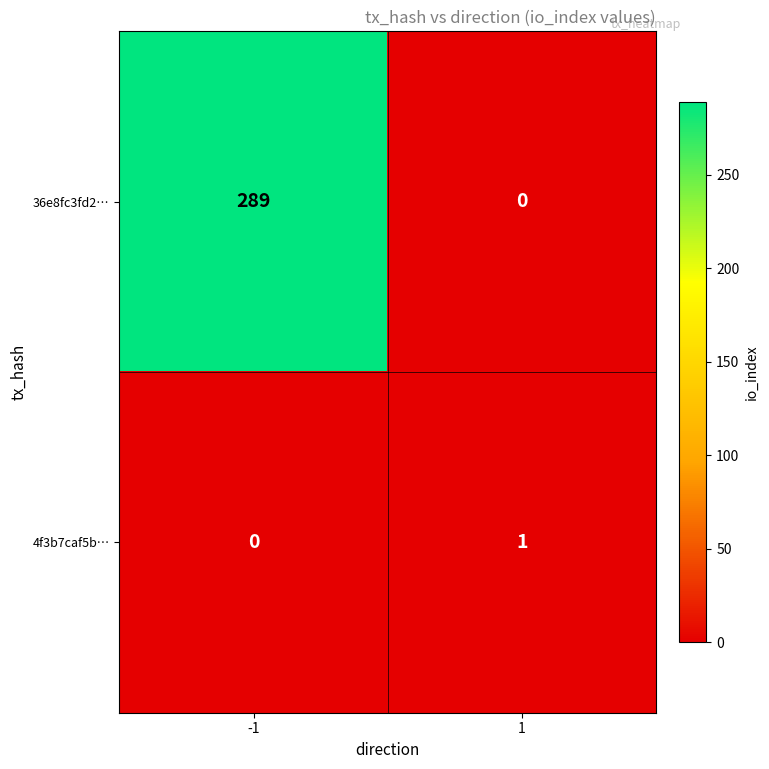

What is the difference between the 36e8fc3fd2… values at 1 and -1?

289